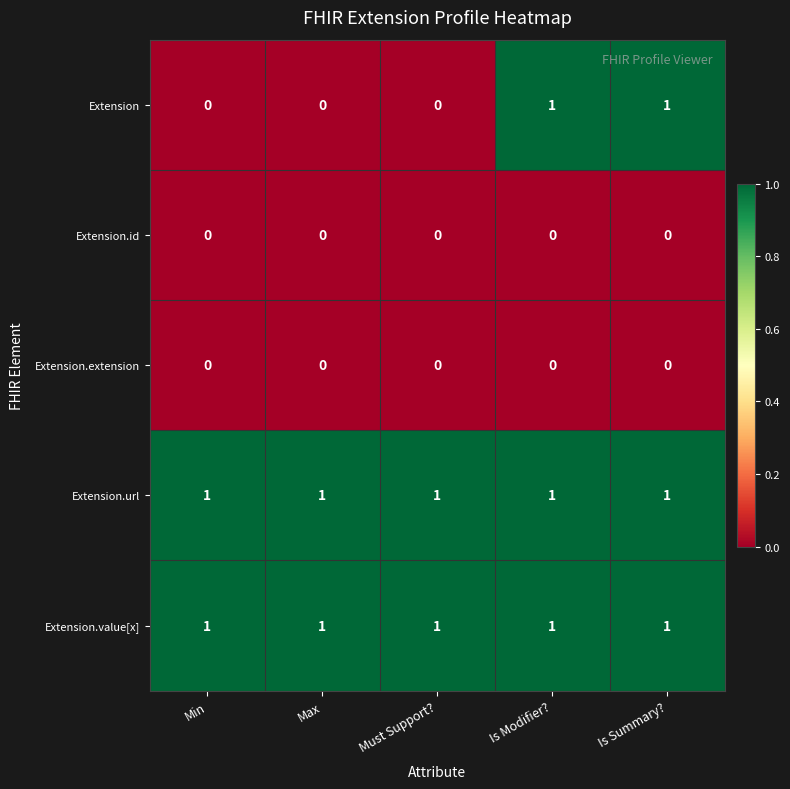

Is the value of Extension.id at Max greater than the value of Extension at Is Modifier??

No